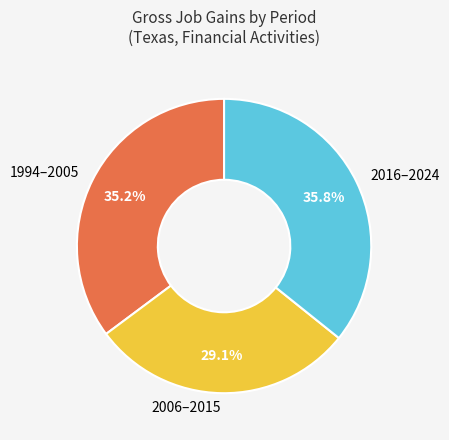

Does 1994–2005 represent more than half of the total?

No